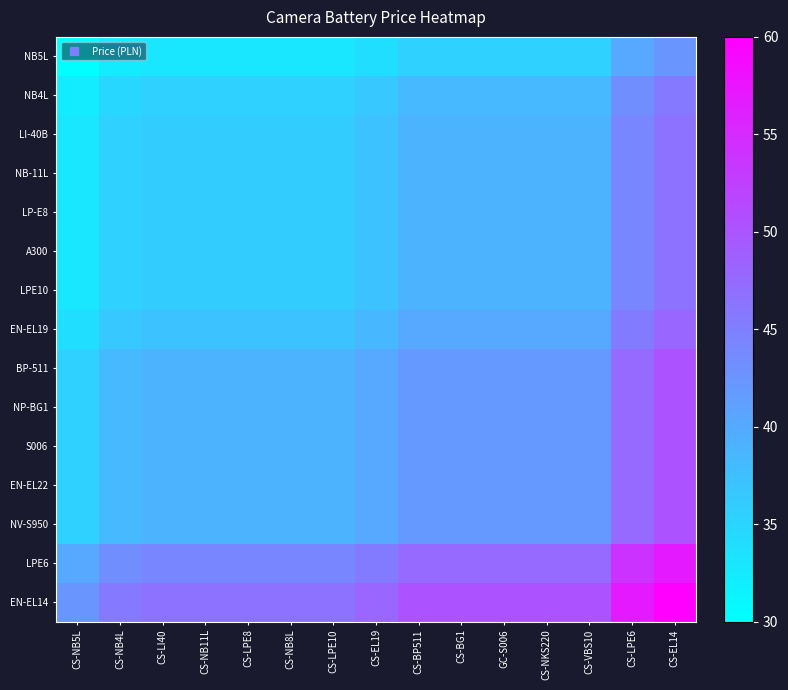

What is the maximum value shown in the chart?

60.0